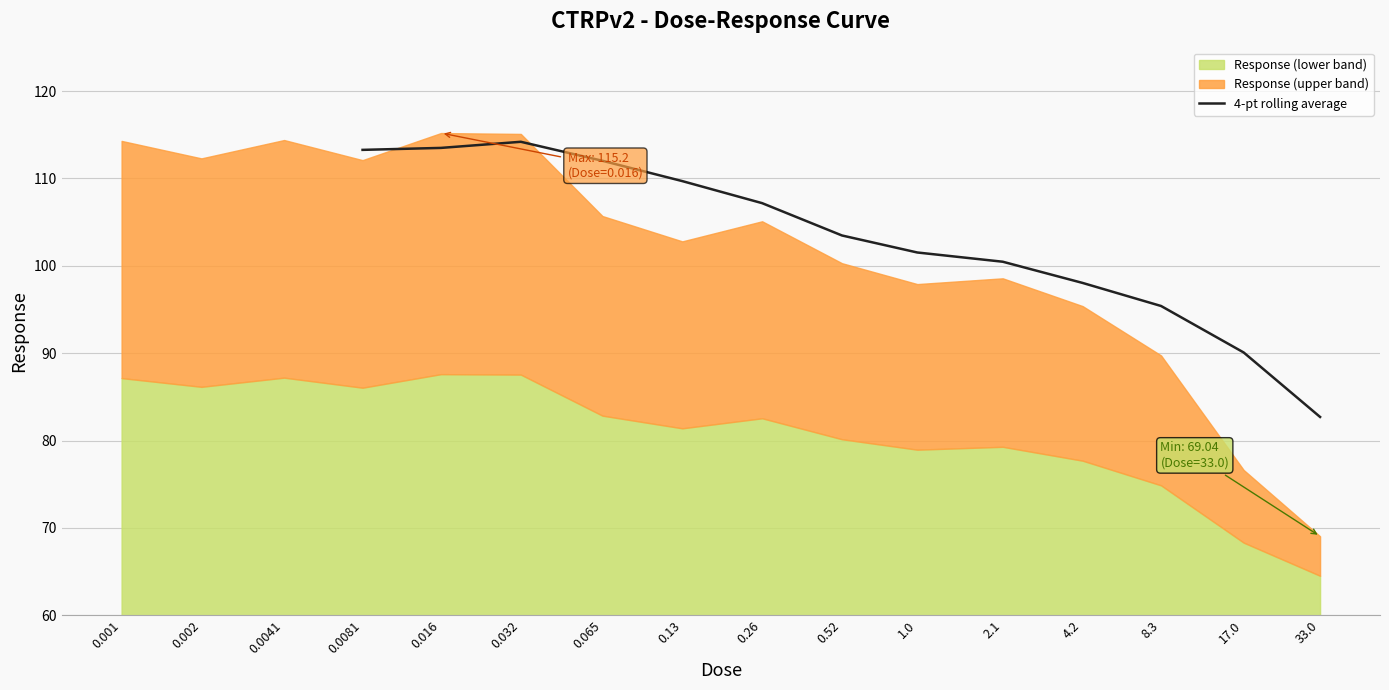

What is the maximum value for 4-pt rolling average?

114.2